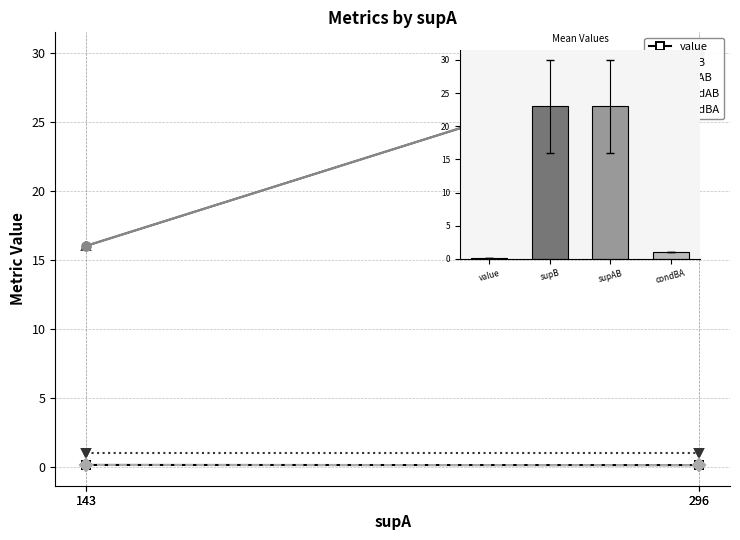

Between 143 and 296, which is larger?

143